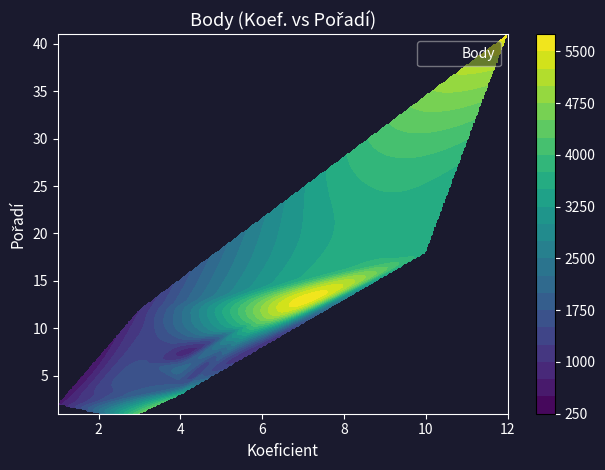

Count the number of values greater than 6.

6